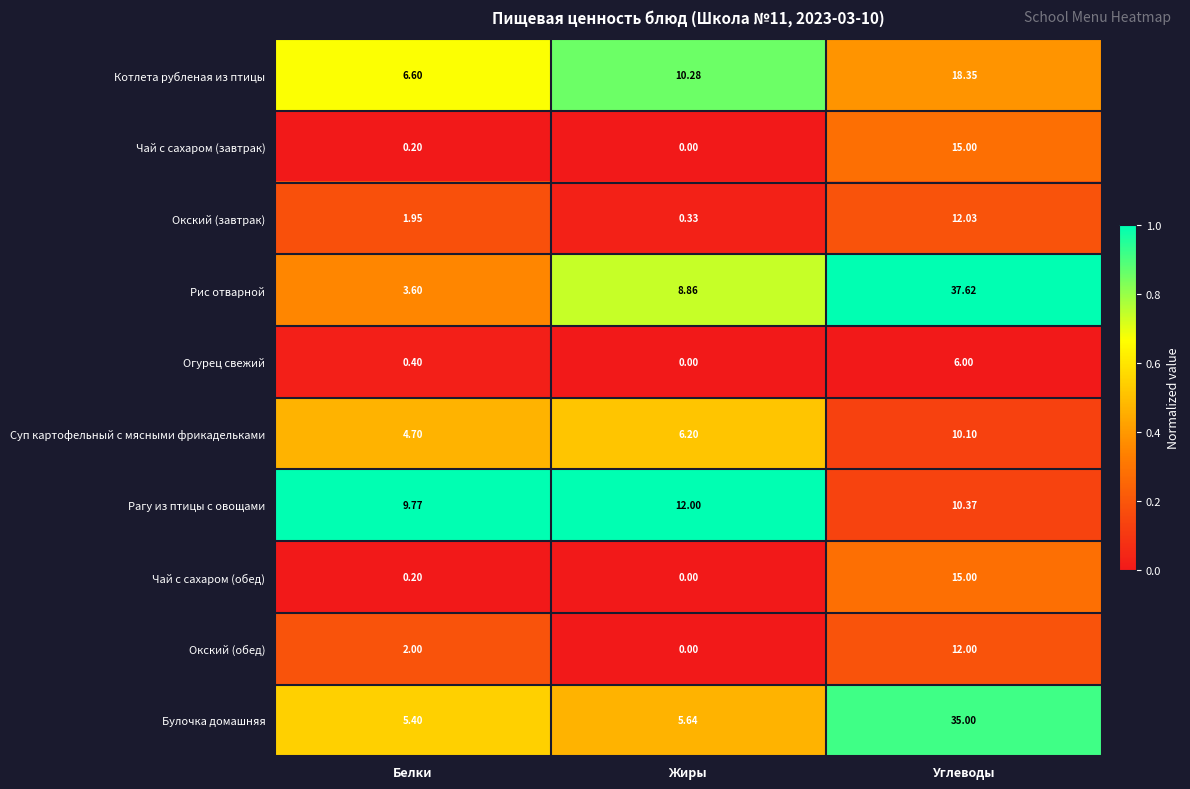

How many data points does each series have?

3